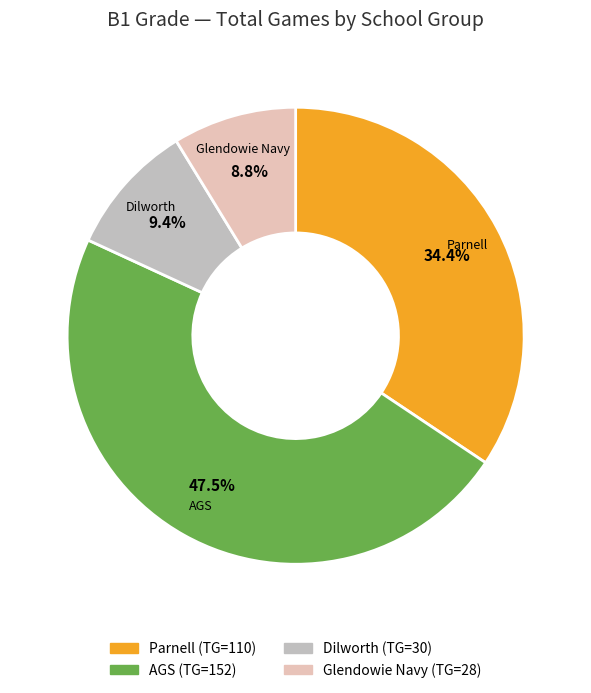

Does any single category account for the majority?

No